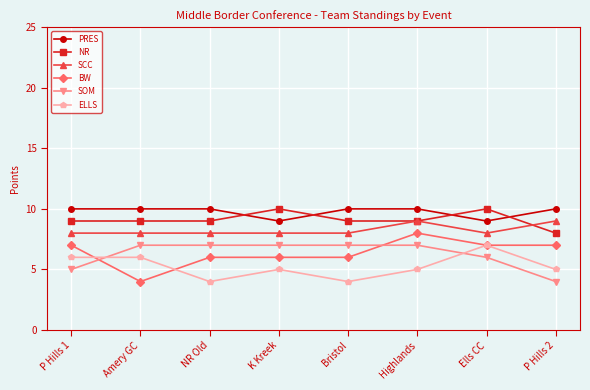

Reading right to left, extract all data points from this chart.

PRES: 10	9	10	10	9	10	10	10
NR: 8	10	9	9	10	9	9	9
SCC: 9	8	9	8	8	8	8	8
BW: 7	7	8	6	6	6	4	7
SOM: 4	6	7	7	7	7	7	5
ELLS: 5	7	5	4	5	4	6	6